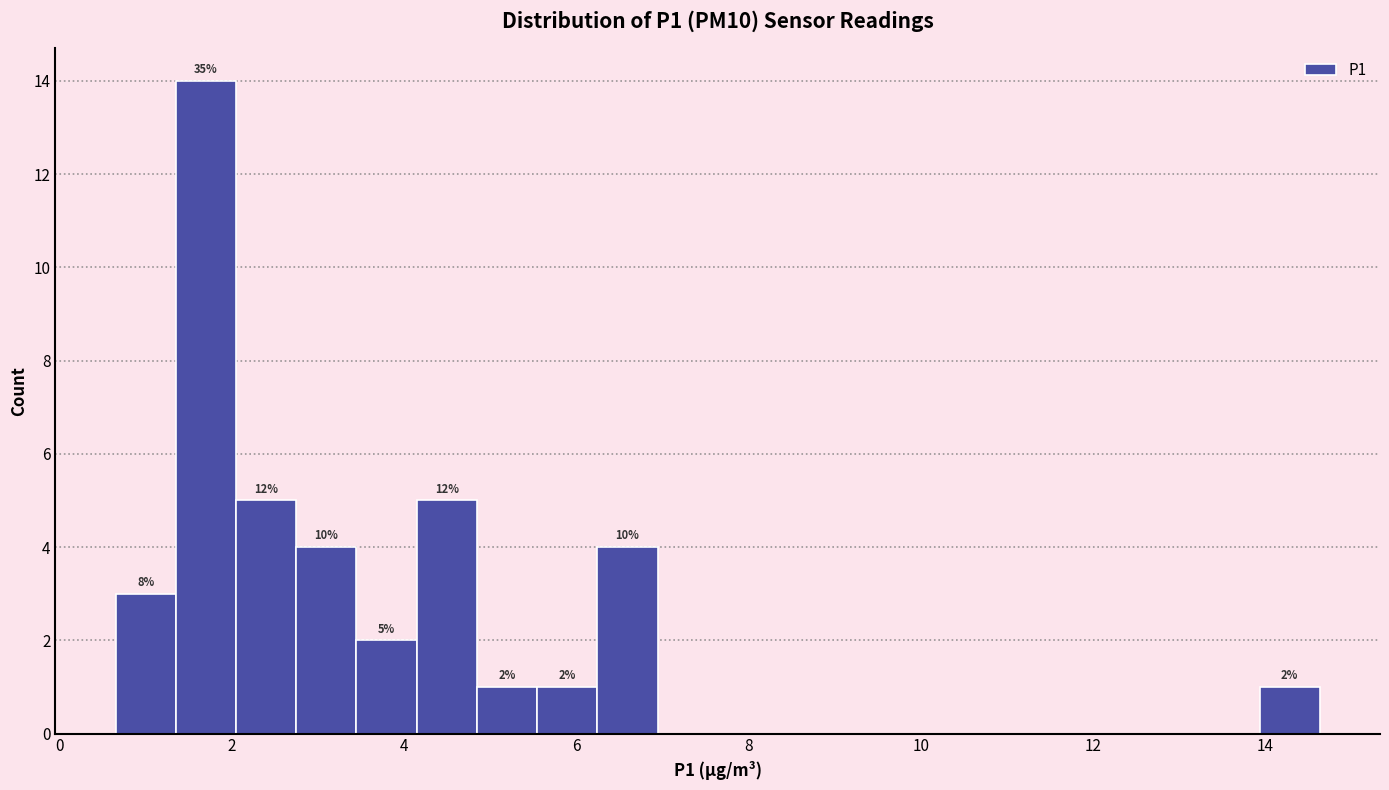

Read against the x-axis, roughly where is the centre of the tallest bar?

1.6